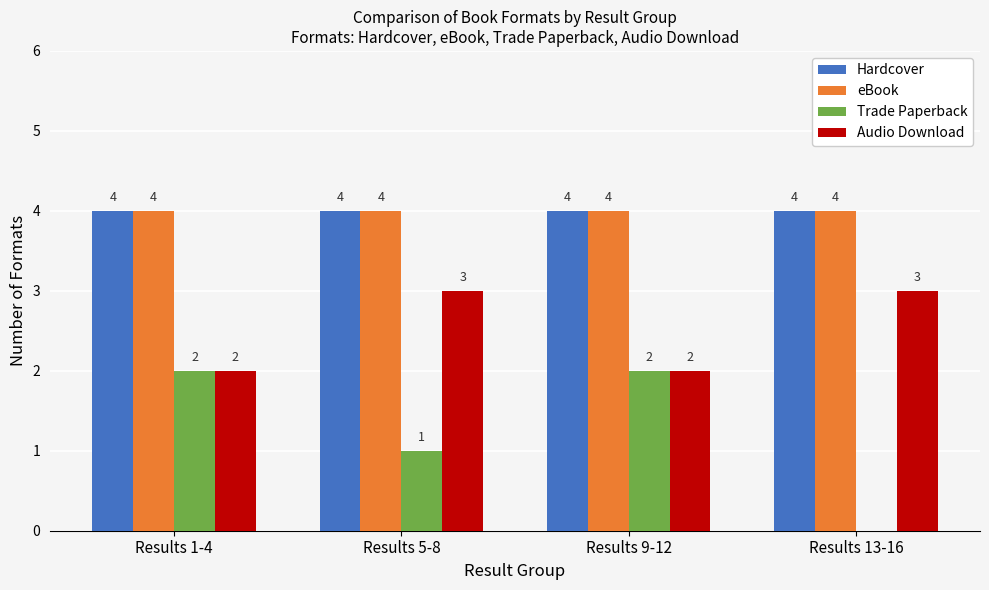

How many data points does each series have?

4